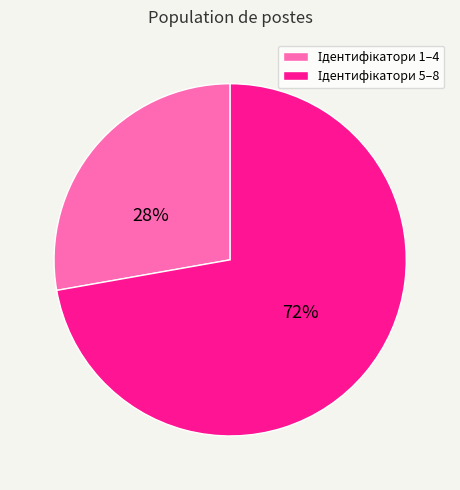

To the nearest percent, what is the average slice percentage?

50%